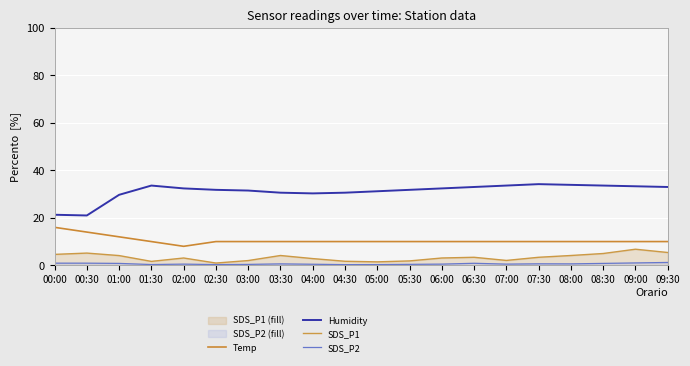

True or false: SDS_P2 and Temp intersect in this chart.

False